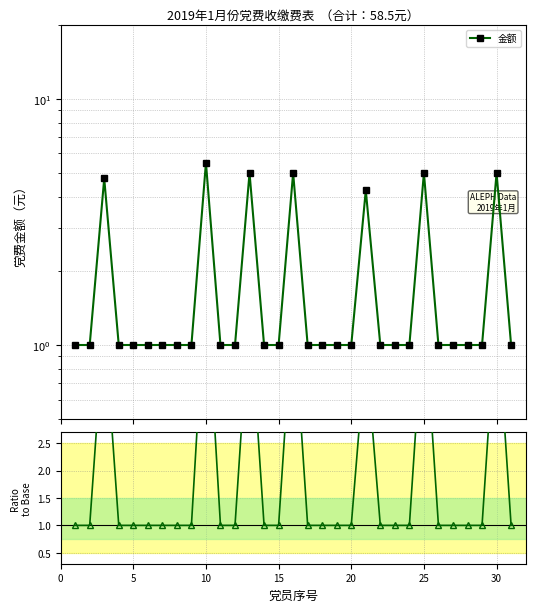

Which series has the largest range (max minus min)?

金额